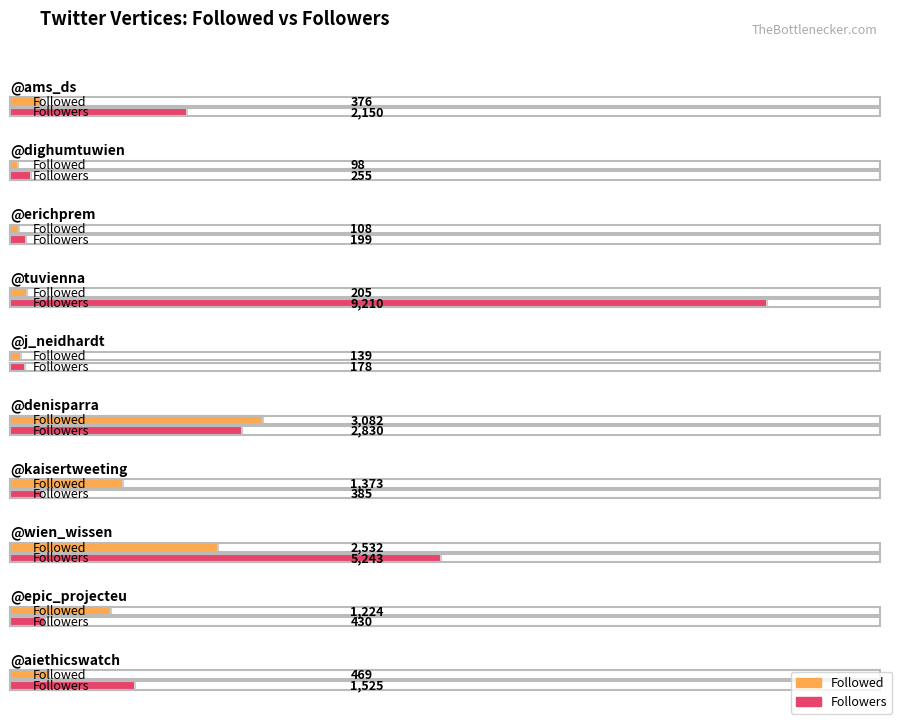

At which category is the sum across all series the highest?

tuvienna